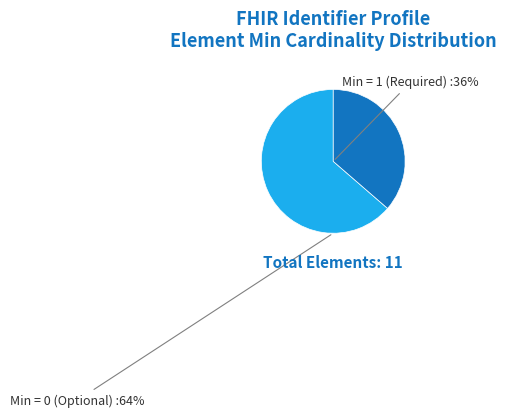

Does Min = 1 (Required) represent more than half of the total?

No